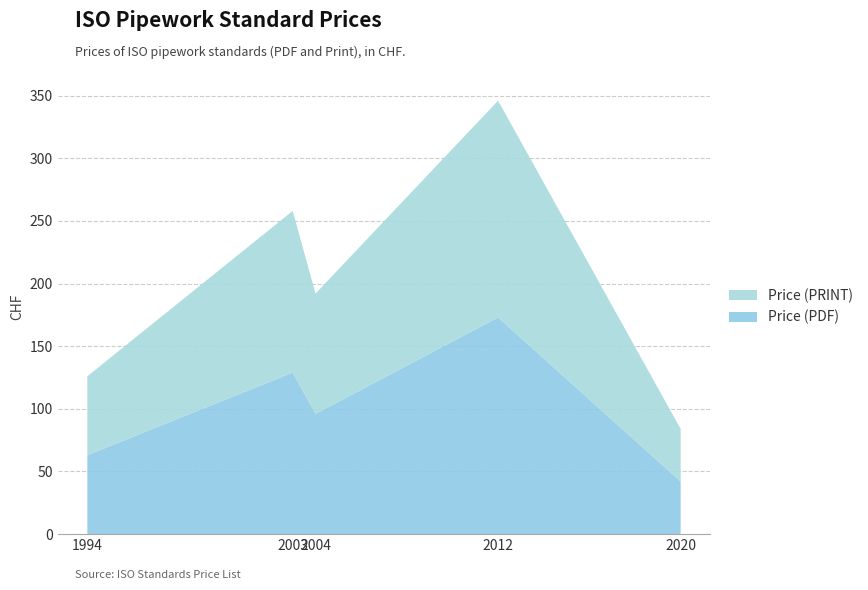

Reading left to right, what are all the values shown in this chart?

Price (PDF): 63	129	96	173	42
Price (PRINT): 63	129	96	173	42